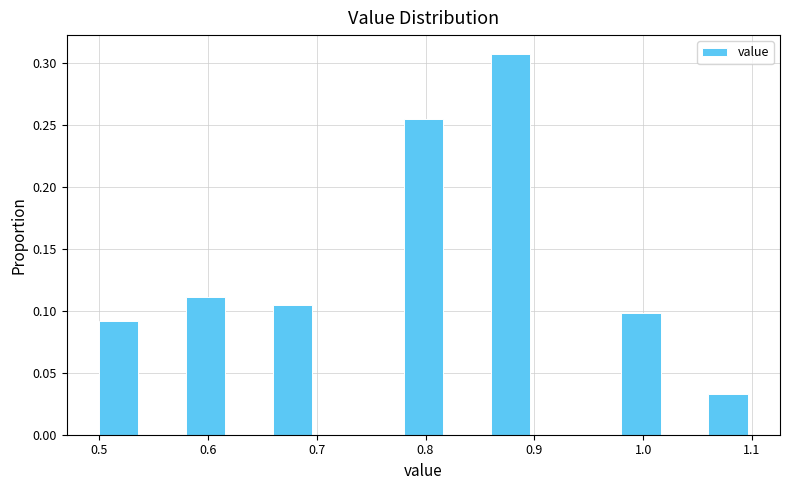

What is the height of the bar covering 0.86 to 0.90 on the x-axis? The values are not printed on the chart, so give them approximately, as read against the axis.

0.305